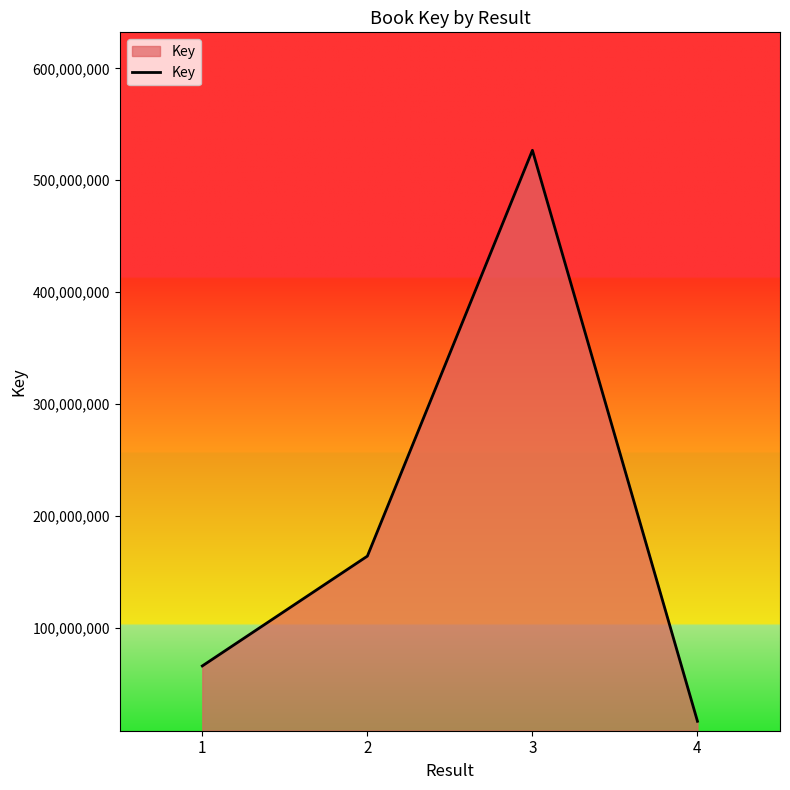

Reading right to left, transcribe all the data shown in this chart.

16859406	526782876	164349543	66278551